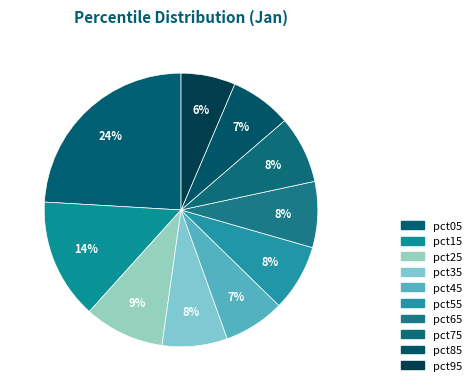

Which category has the smallest portion of the pie?

pct95